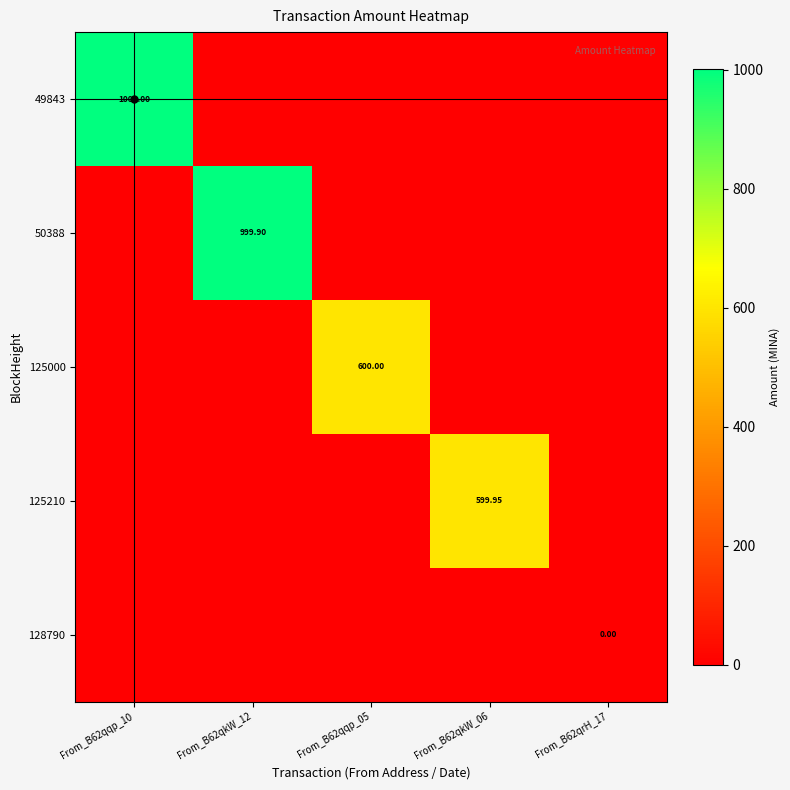

What is the spread (max minus min) of values at From_B62qkW_12?

999.9